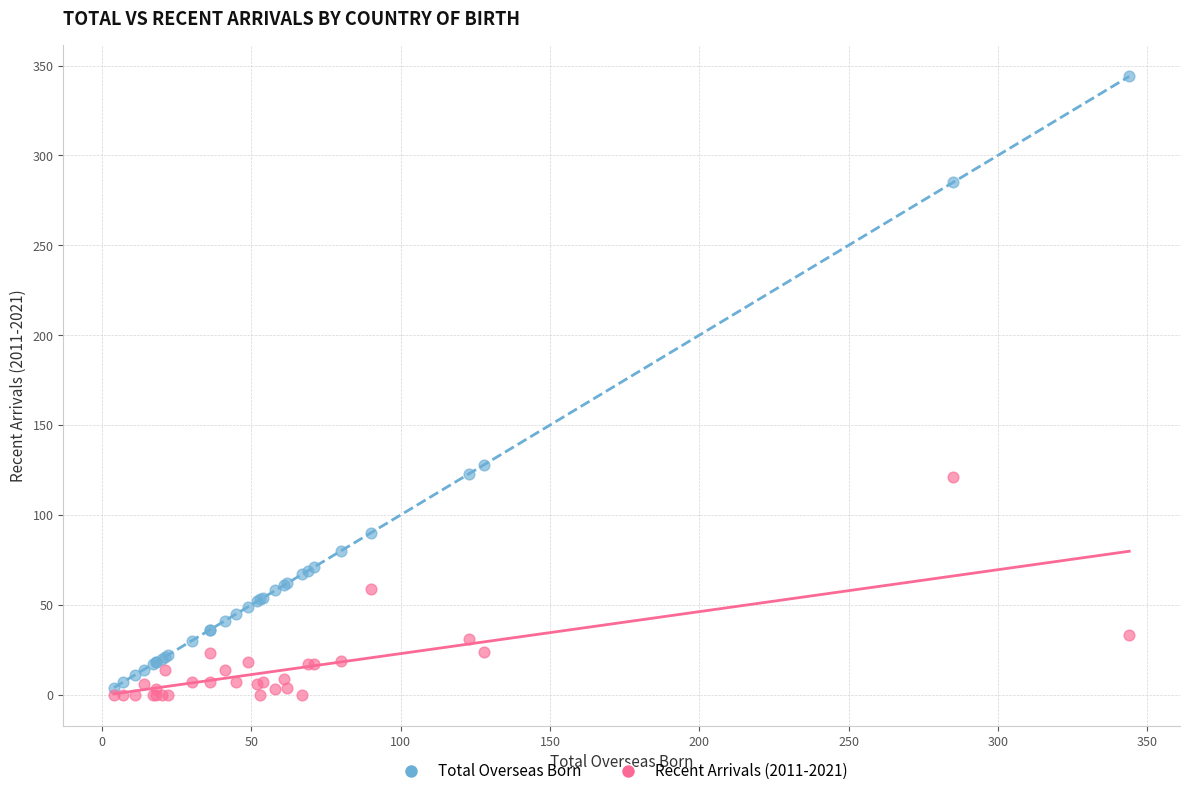

Which series reaches the minimum Y coordinate?

Recent Arrivals (2011-2021)